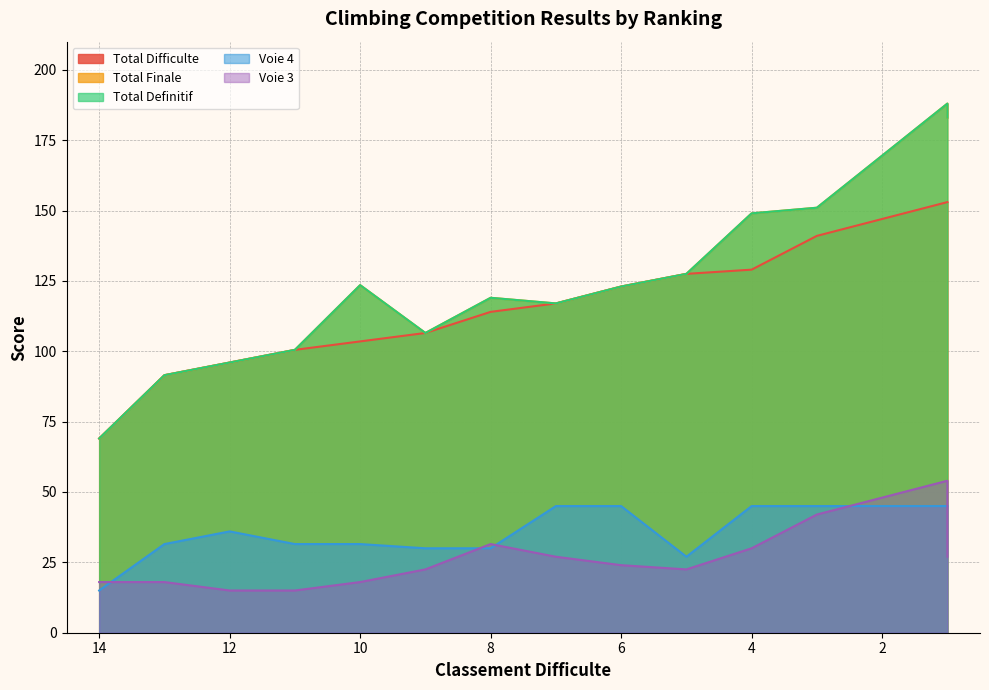

How many lines are shown in the chart?

5